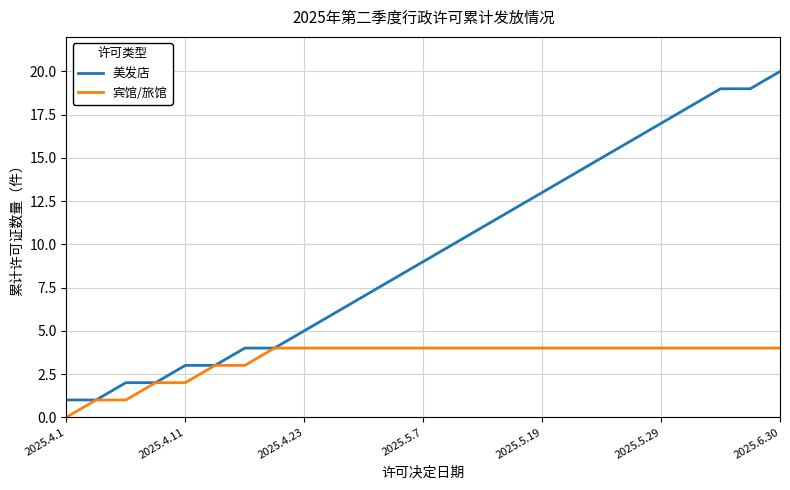

Which series has the largest total across all categories?

美发店